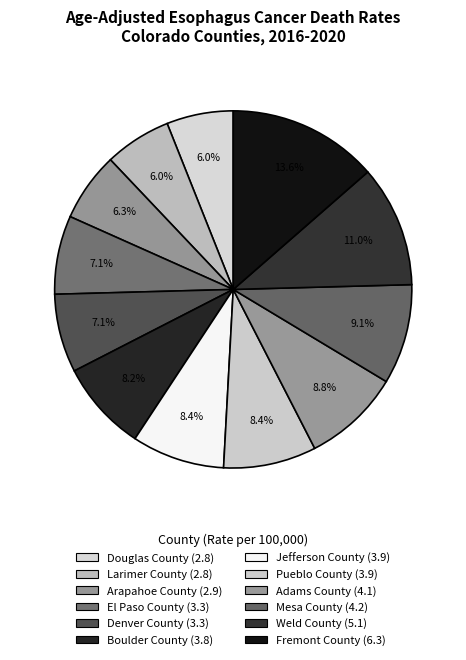

Count the number of slices in the pie.

12